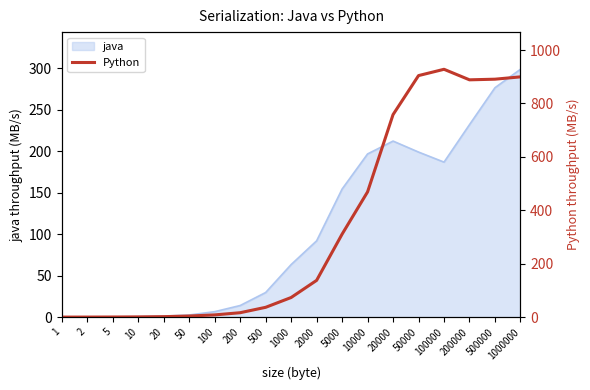

What is the maximum value for java?

298.5